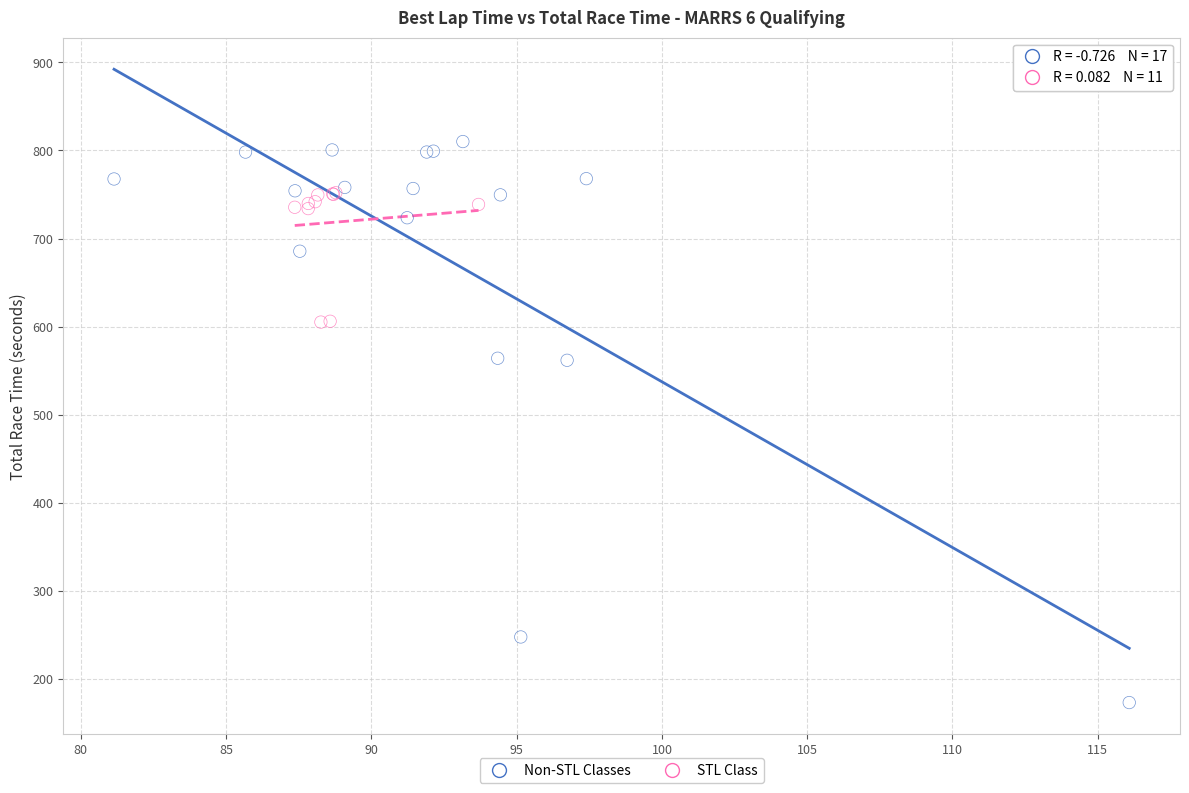

Which series reaches the maximum Y coordinate?

Non-STL Classes